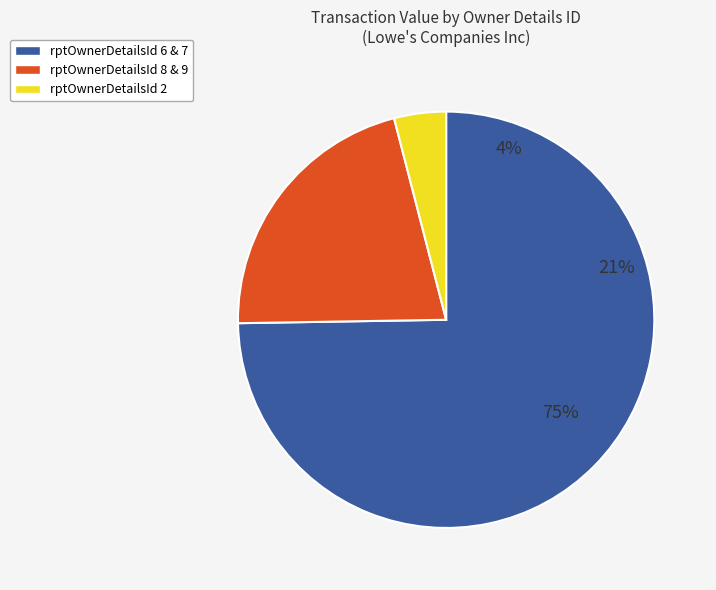

Is the sum of 2 and 7 greater than half?

No